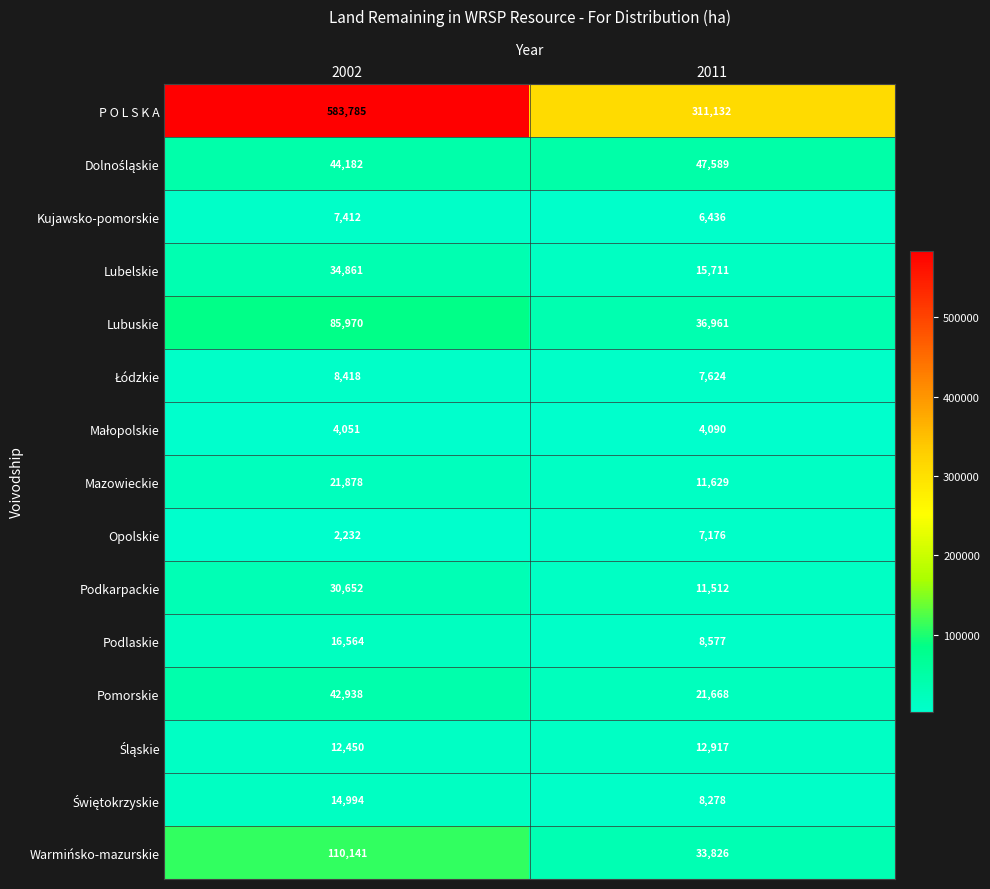

Where is Mazowieckie nearest to the value 16753?

2011